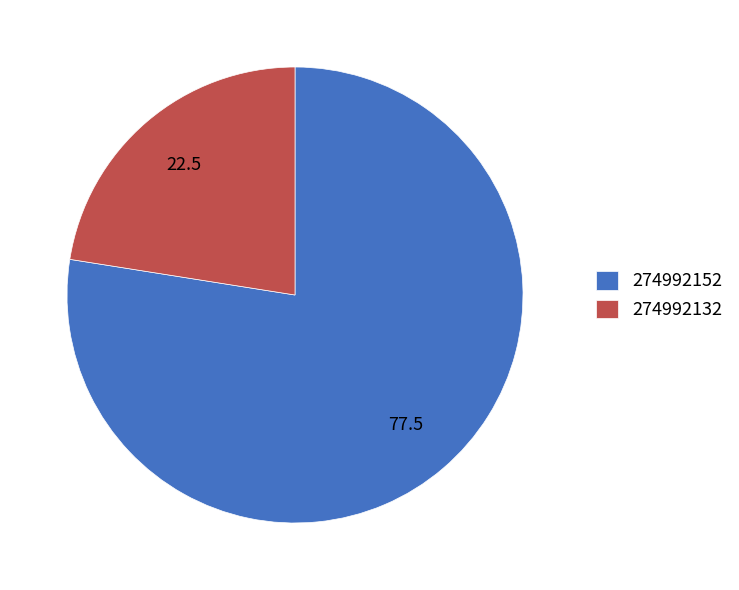

What is the smallest slice in the pie chart?

274992132